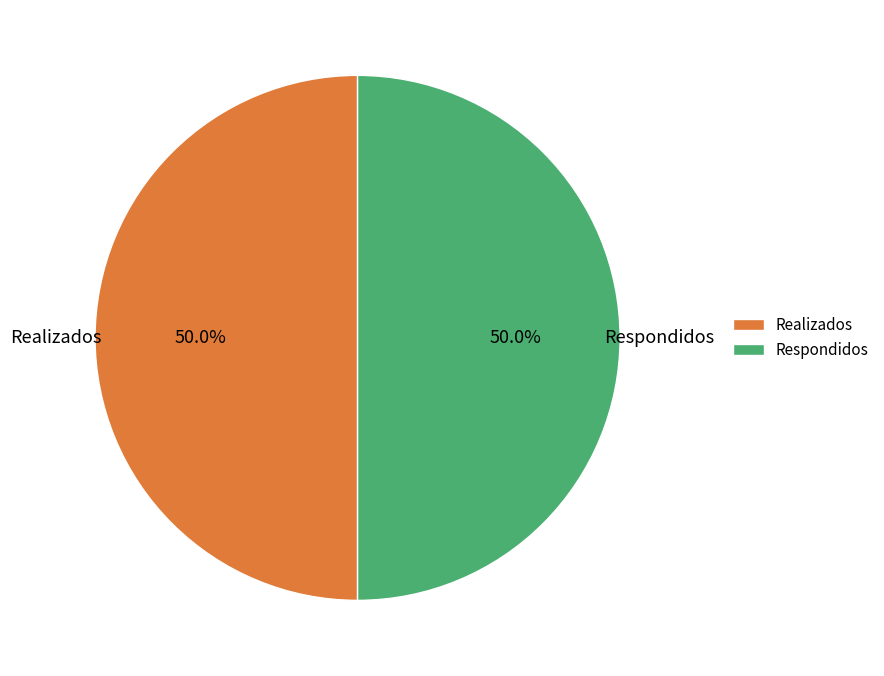

What portion of the pie excludes Realizados?

50.0%